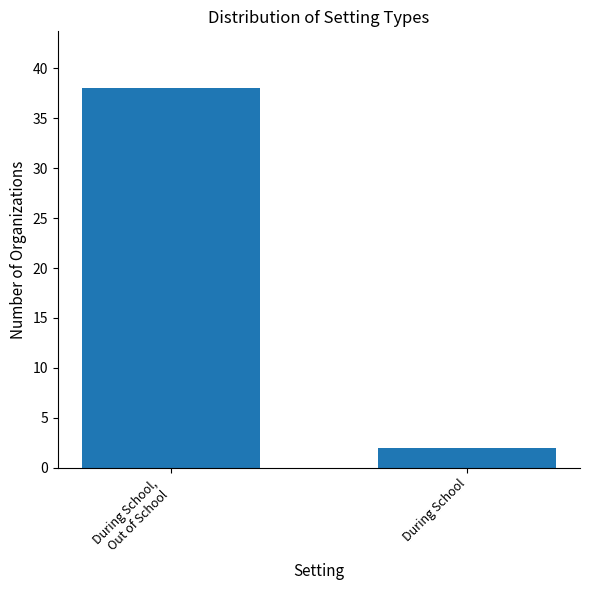

Reading left to right, transcribe all the data shown in this chart.

During School,
Out of School=38	During School=2